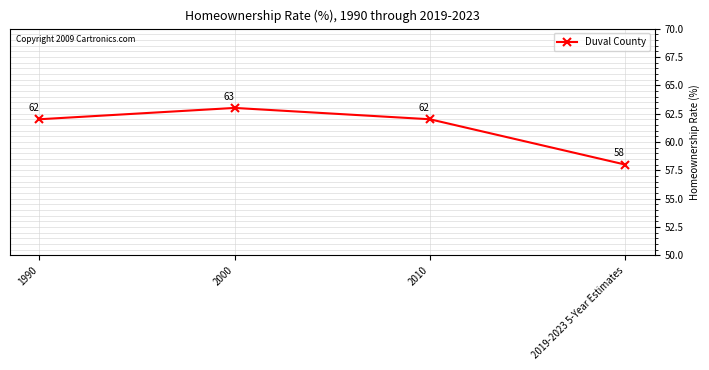

True or false: the data has more than 1 interior local peaks.

False